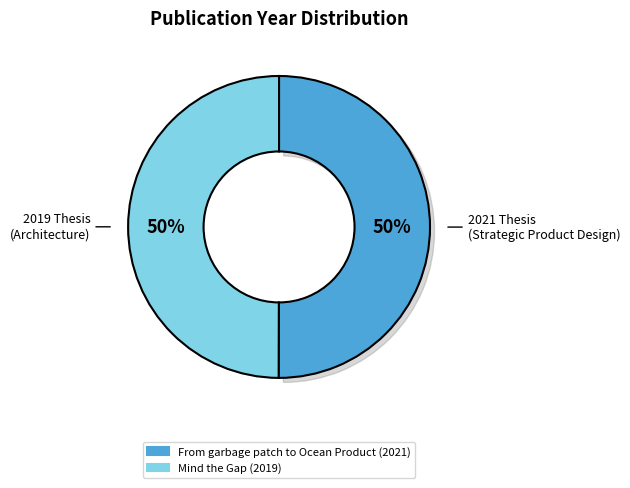

What is the largest slice in the pie chart?

From garbage patch to Ocean Product (2021)